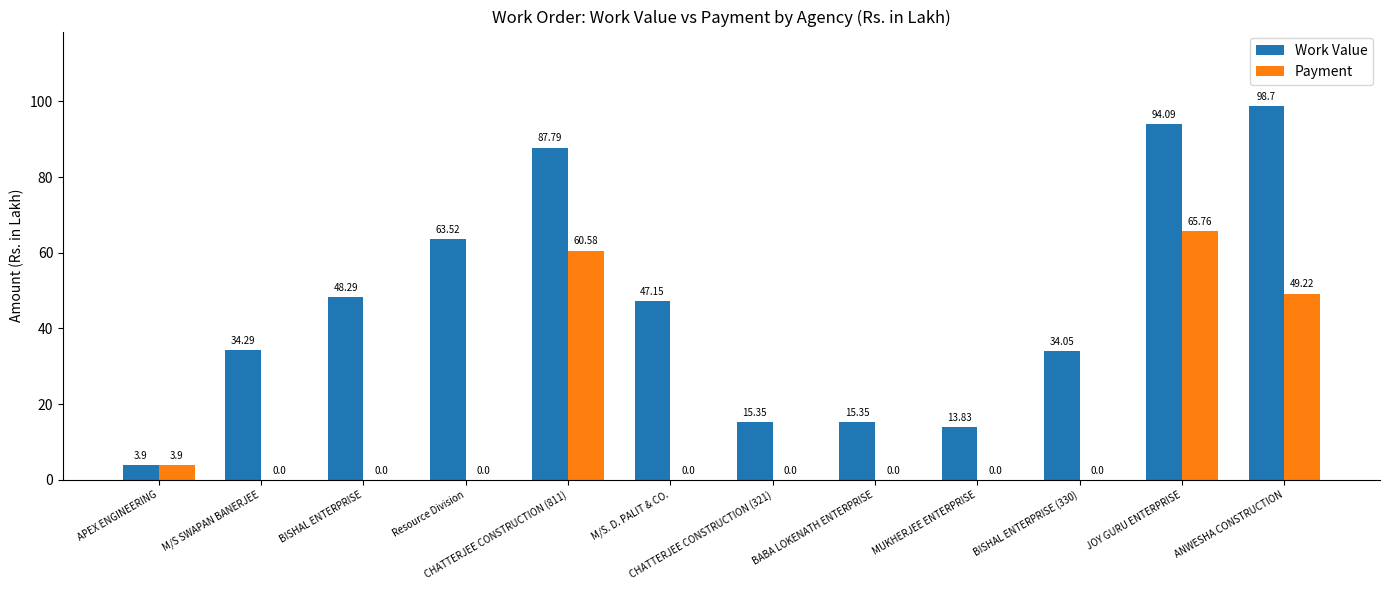

At which label is Payment closest to 32?

ANWESHA CONSTRUCTION